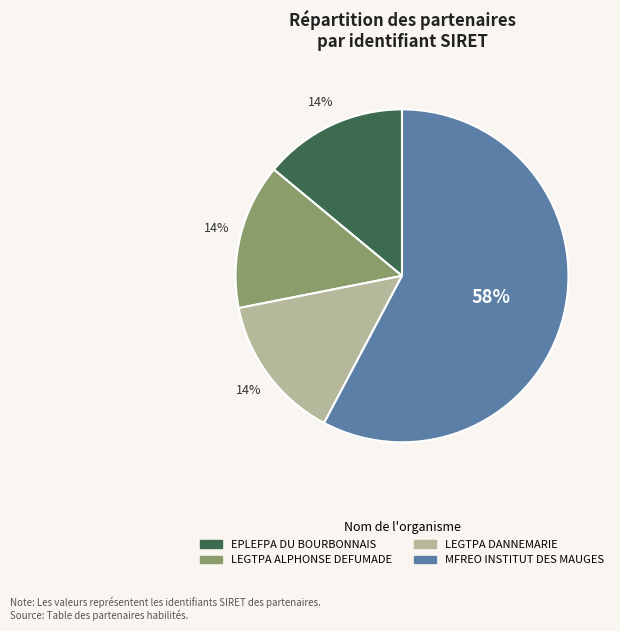

The LEGTPA DANNEMARIE slice represents 6% of the pie. True or false?

False